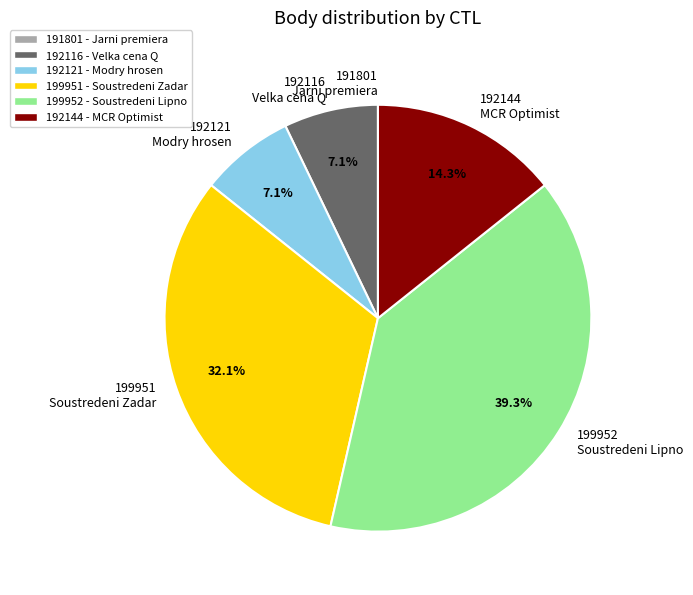

To the nearest percent, what portion does 199952 represent?

39%